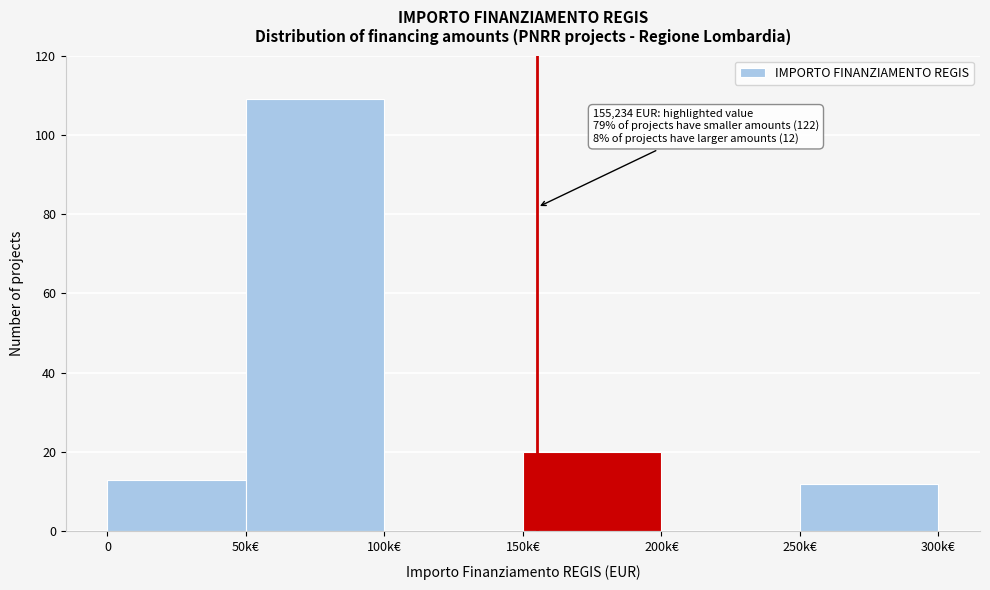

Reading left to right, extract all data points from this chart.

0=13	50k€=109	100k€=0	150k€=20	200k€=0	250k€=12